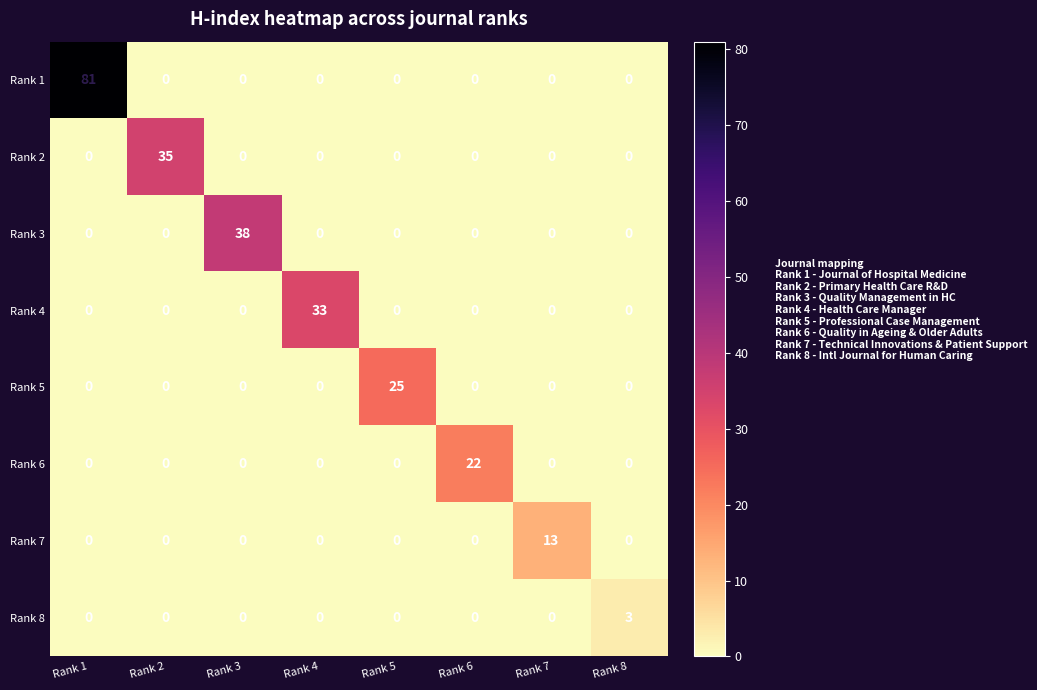

How many categories are shown in the chart?

8